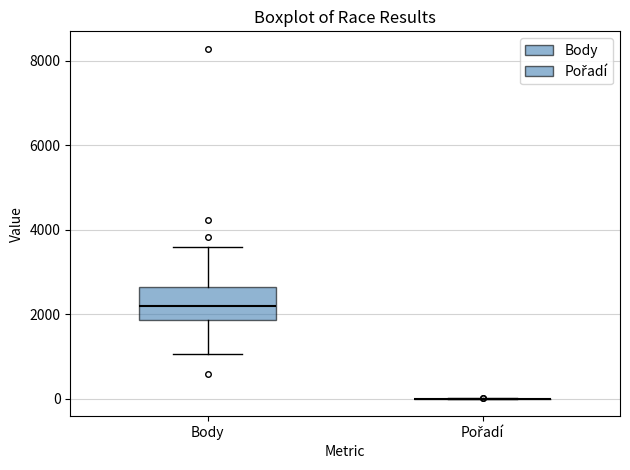

Which box is the tallest, from its lower edge to its upper edge?

Body